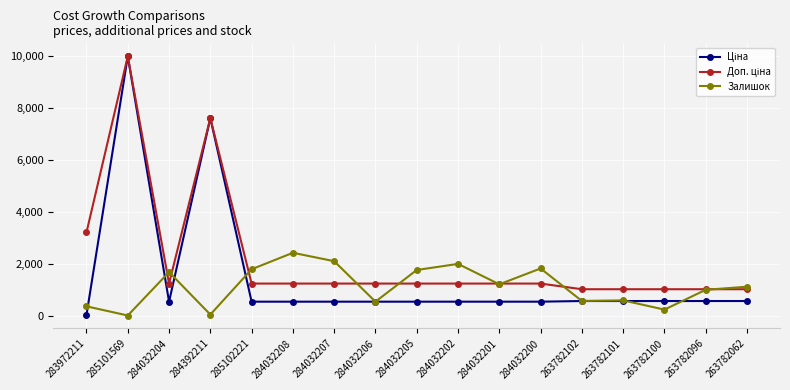

The value of Залишок at 263782100 is 234.0. True or false?

True